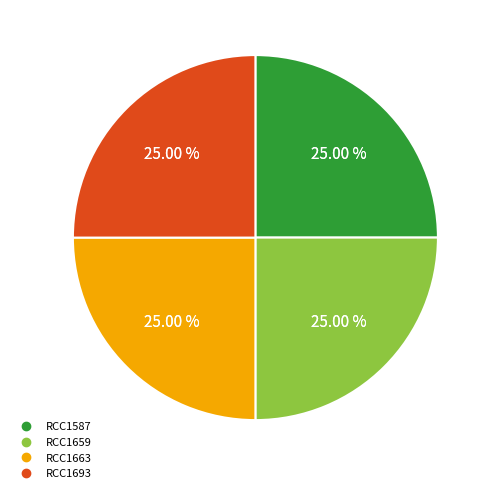

Rank the categories by value from highest to lowest.

RCC1659, RCC1663, RCC1587, RCC1693